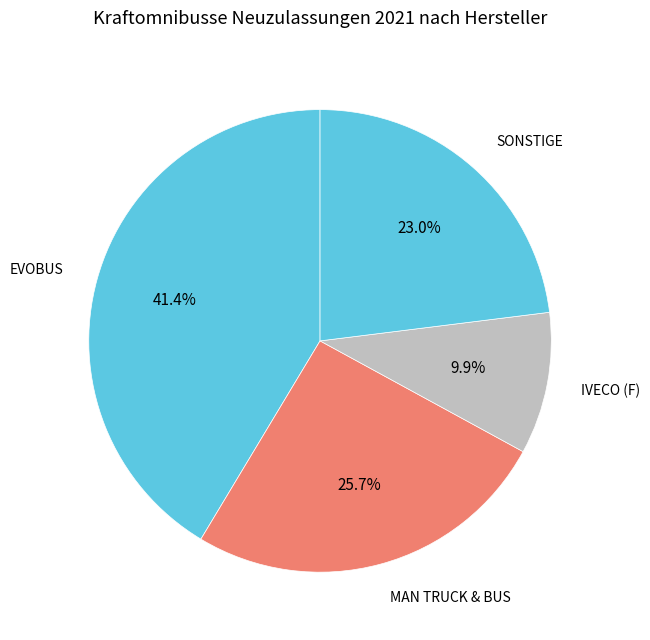

How many slices are in this pie chart?

4